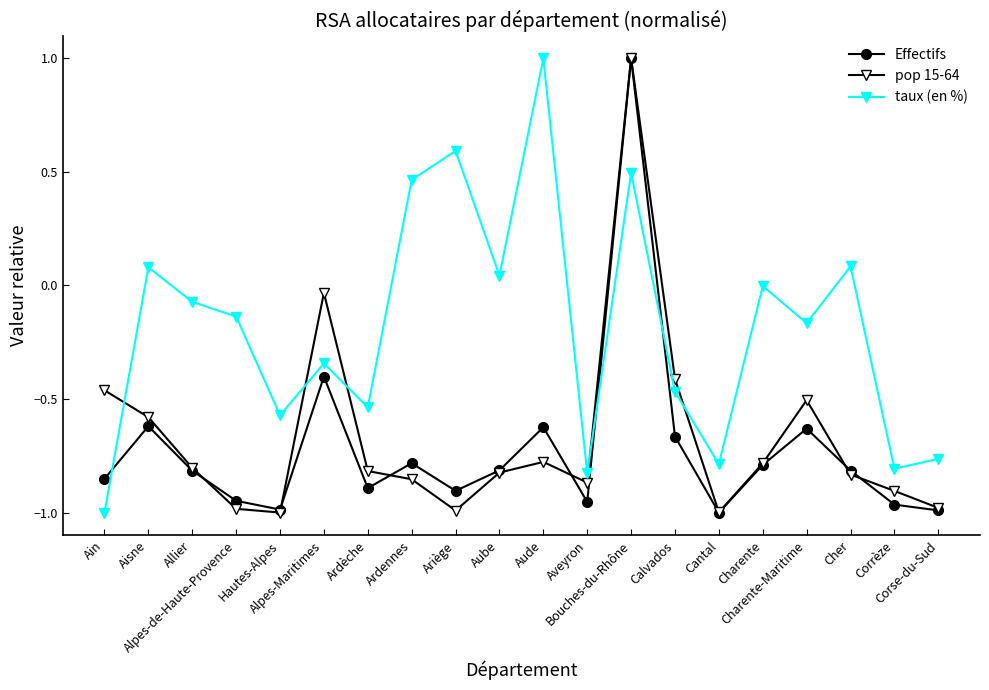

At which category is the sum across all series the highest?

Bouches-du-Rhône